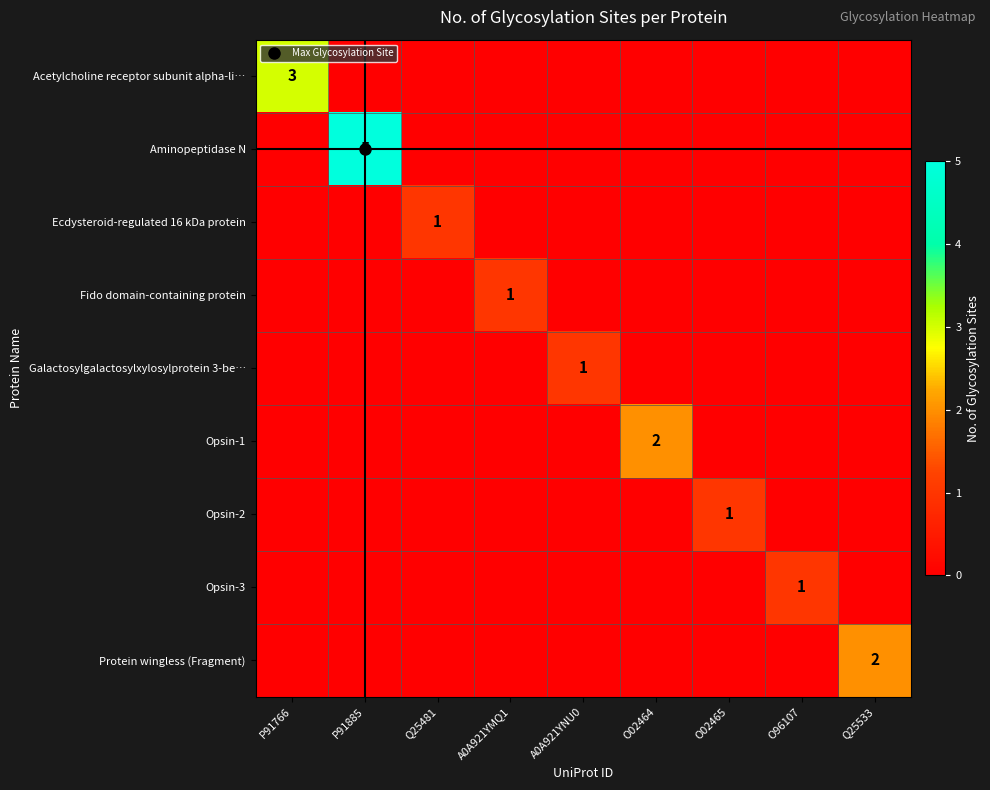

List the series in order of their peak value, lowest first.

Ecdysteroid-regulated 16 kDa protein, Fido domain-containing protein, Galactosylgalactosylxylosylprotein 3-be…, Opsin-2, Opsin-3, Opsin-1, Protein wingless (Fragment), Acetylcholine receptor subunit alpha-li…, Aminopeptidase N